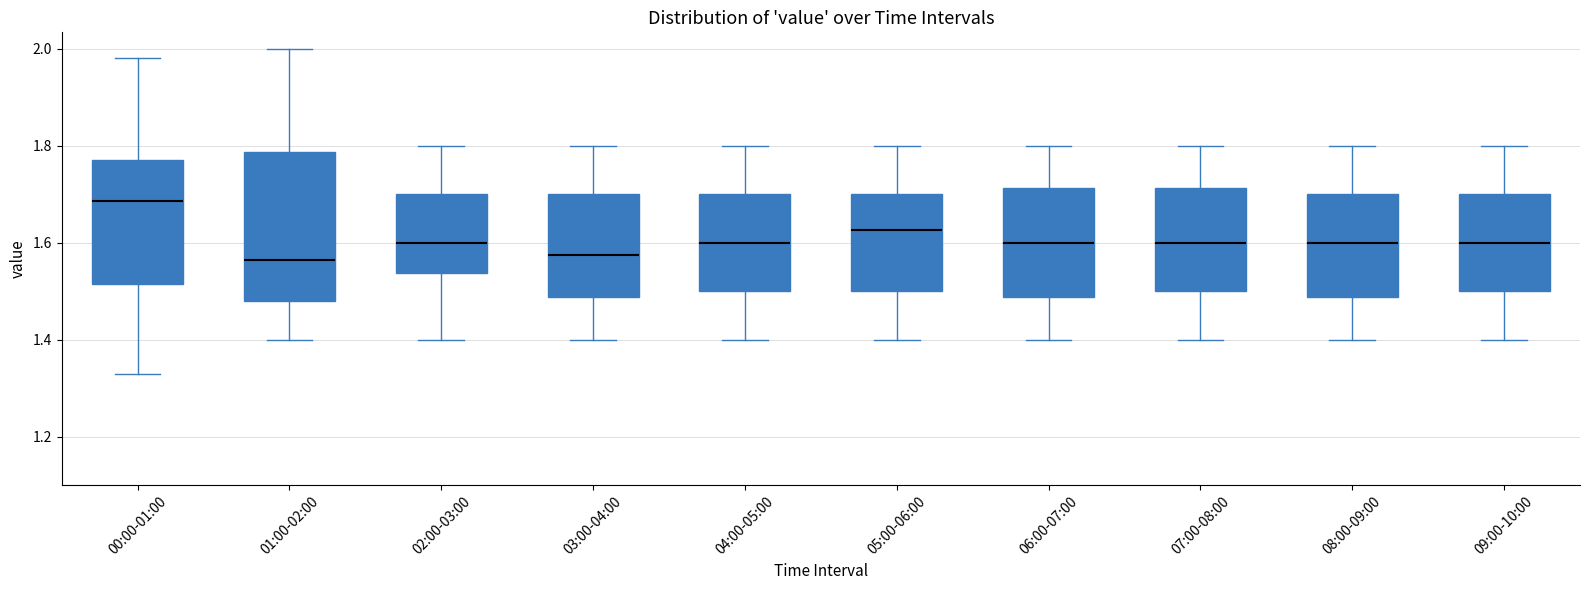

Reading left to right, read every box against the y-axis: the position of its median line, the range the box covers, and the ends of its whiskers. The values are not printed on the chart, so give them approximately, as read against the axis.

00:00-01:00: median 1.68, box 1.52 to 1.78, whiskers 1.34 to 1.98
01:00-02:00: median 1.56, box 1.48 to 1.78, whiskers 1.40 to 2.00
02:00-03:00: median 1.60, box 1.54 to 1.70, whiskers 1.40 to 1.80
03:00-04:00: median 1.58, box 1.48 to 1.70, whiskers 1.40 to 1.80
04:00-05:00: median 1.60, box 1.50 to 1.70, whiskers 1.40 to 1.80
05:00-06:00: median 1.62, box 1.50 to 1.70, whiskers 1.40 to 1.80
06:00-07:00: median 1.60, box 1.48 to 1.72, whiskers 1.40 to 1.80
07:00-08:00: median 1.60, box 1.50 to 1.72, whiskers 1.40 to 1.80
08:00-09:00: median 1.60, box 1.48 to 1.70, whiskers 1.40 to 1.80
09:00-10:00: median 1.60, box 1.50 to 1.70, whiskers 1.40 to 1.80